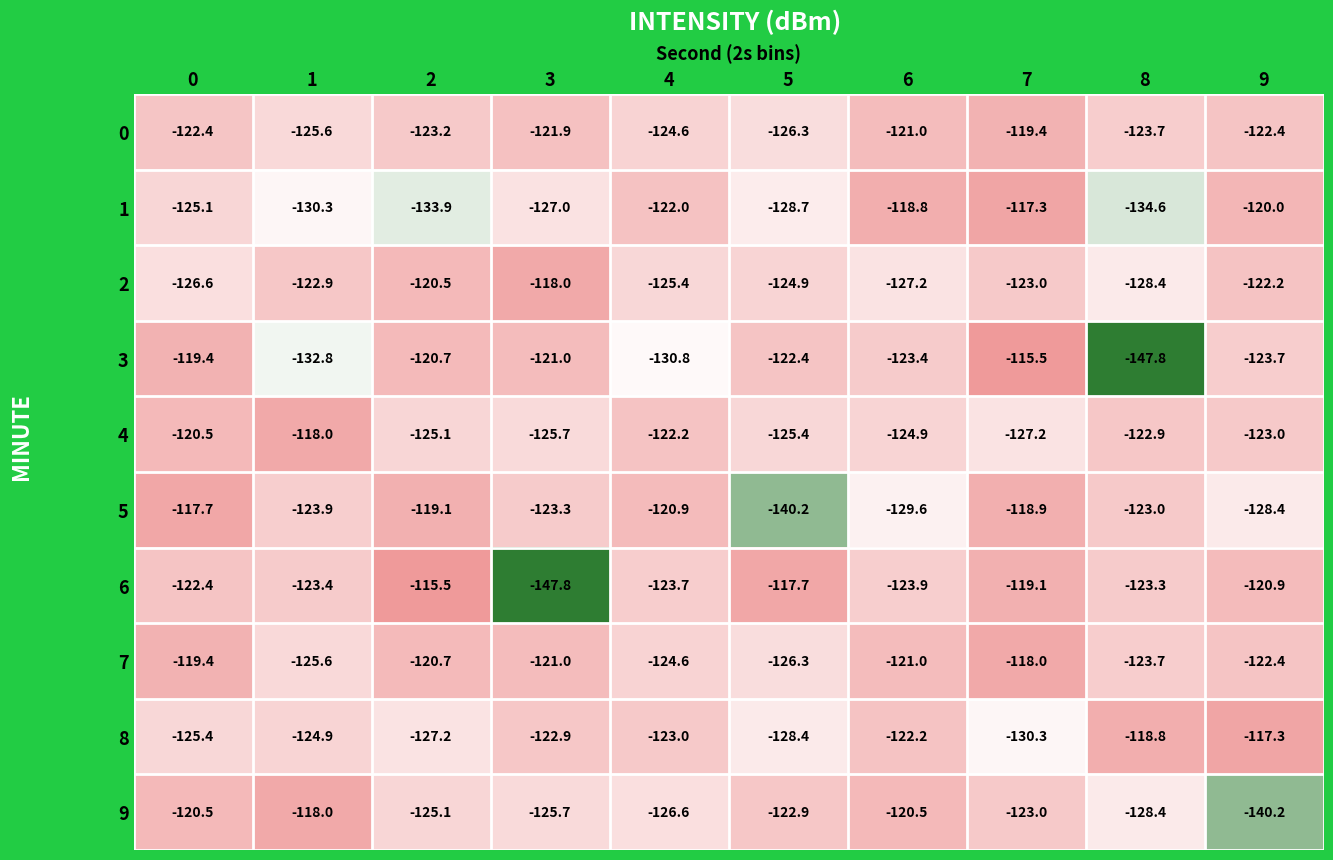

Which series changed the most between 3 and 9?

6